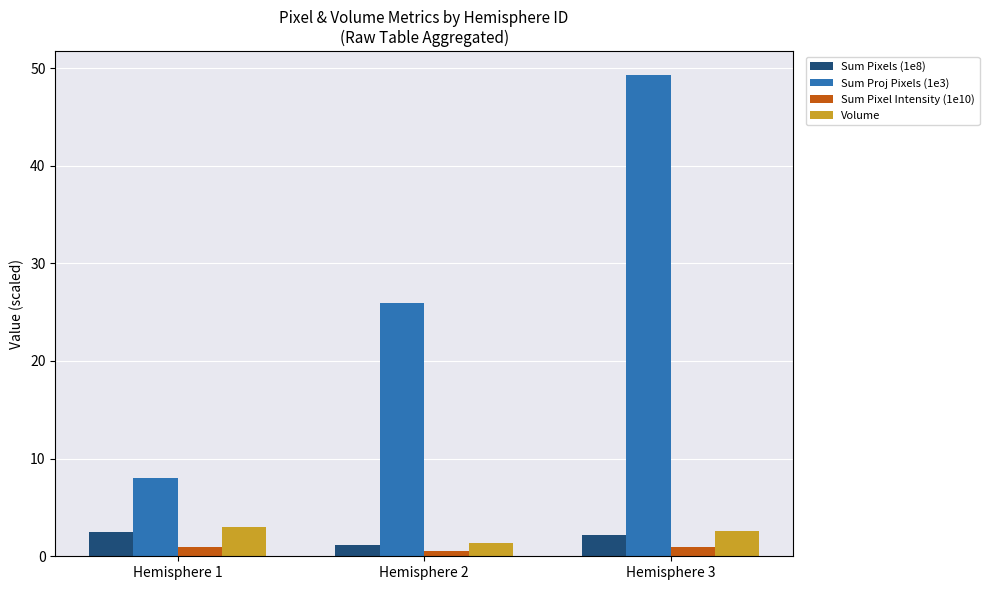

How many values in the Volume series are below 2?

1